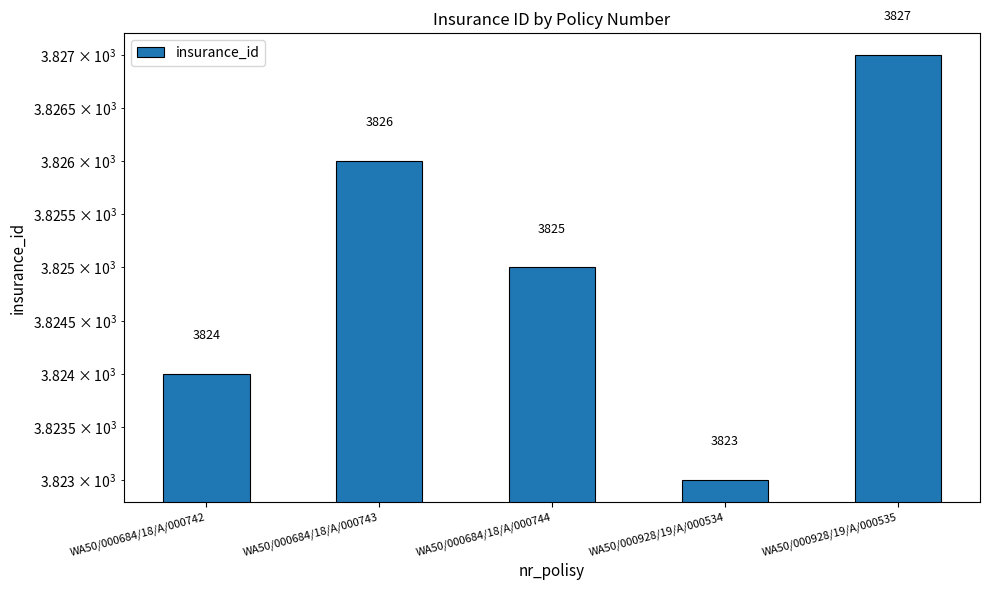

What is the difference between the second highest and second lowest values?

2